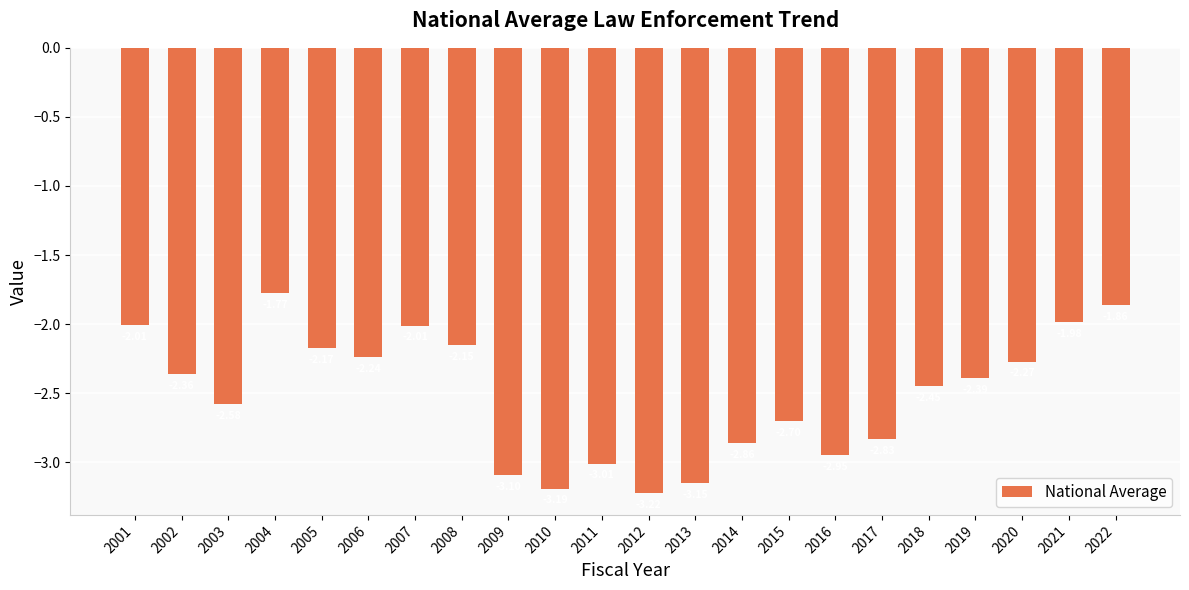

What is the average value?

-2.5